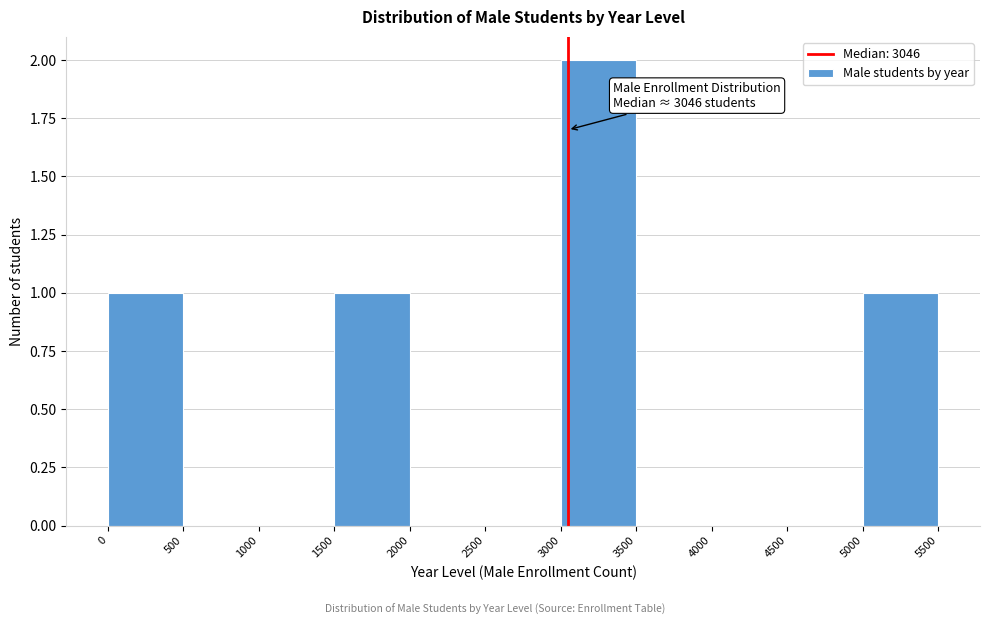

Over which range of the x-axis is the bar tallest?

3000 to 3500